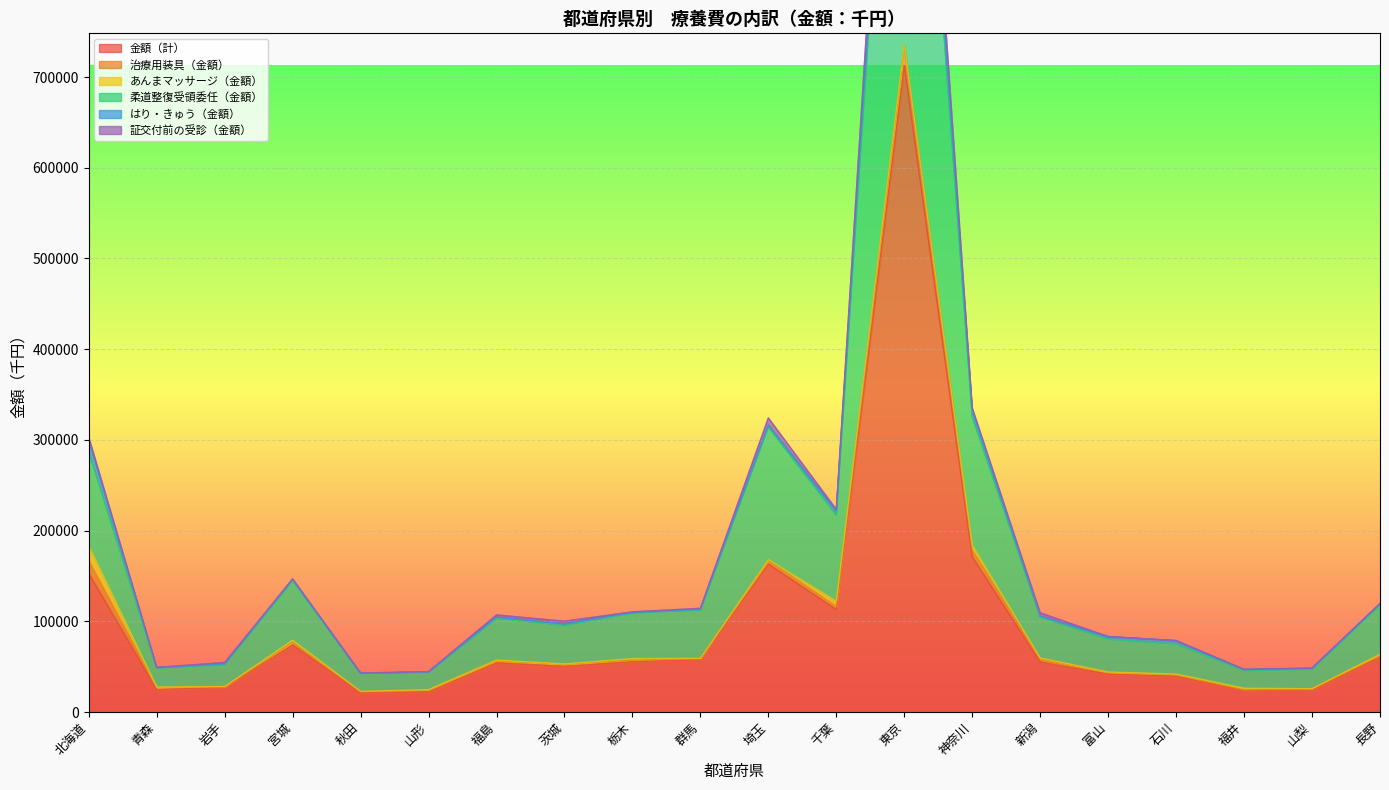

Does the chart display data point markers on the line(s)?

No